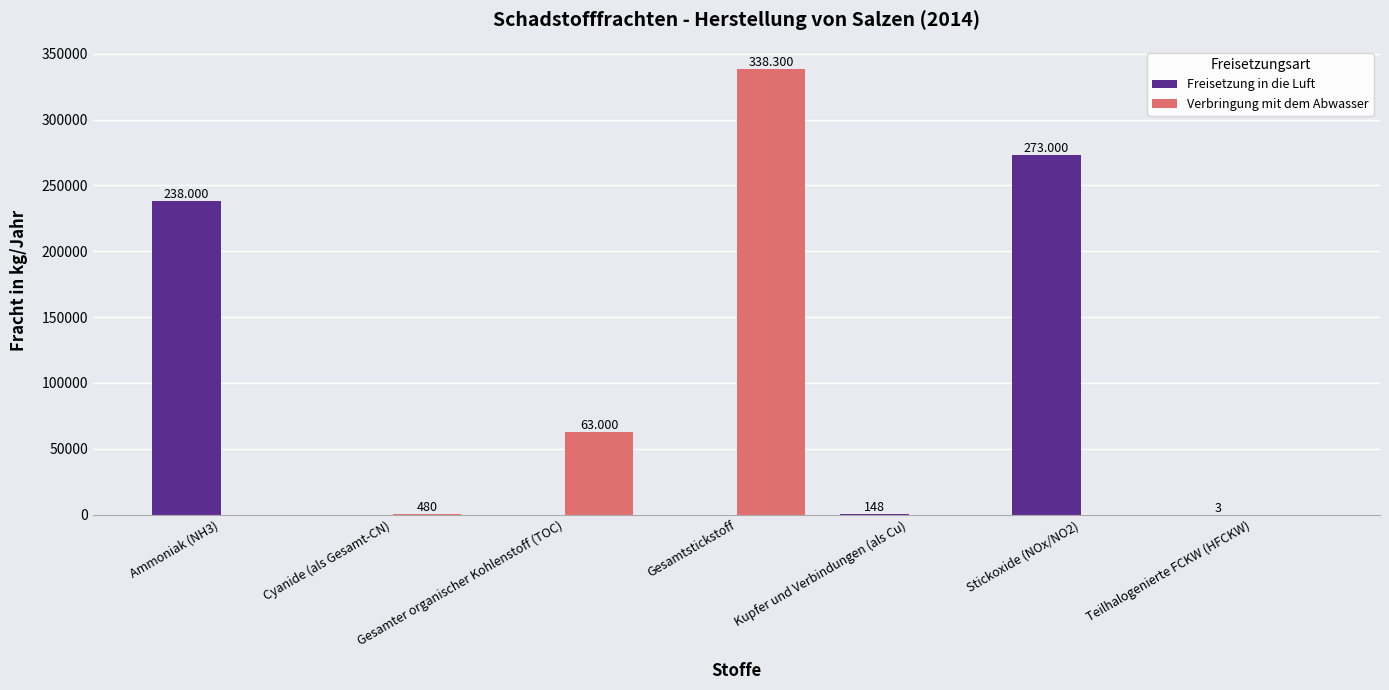

Reading left to right, list all the values displayed in this chart.

Freisetzung in die Luft: 238000	0	0	0	148	273000	3
Verbringung mit dem Abwasser: 0	480	63000	338300	0	0	0